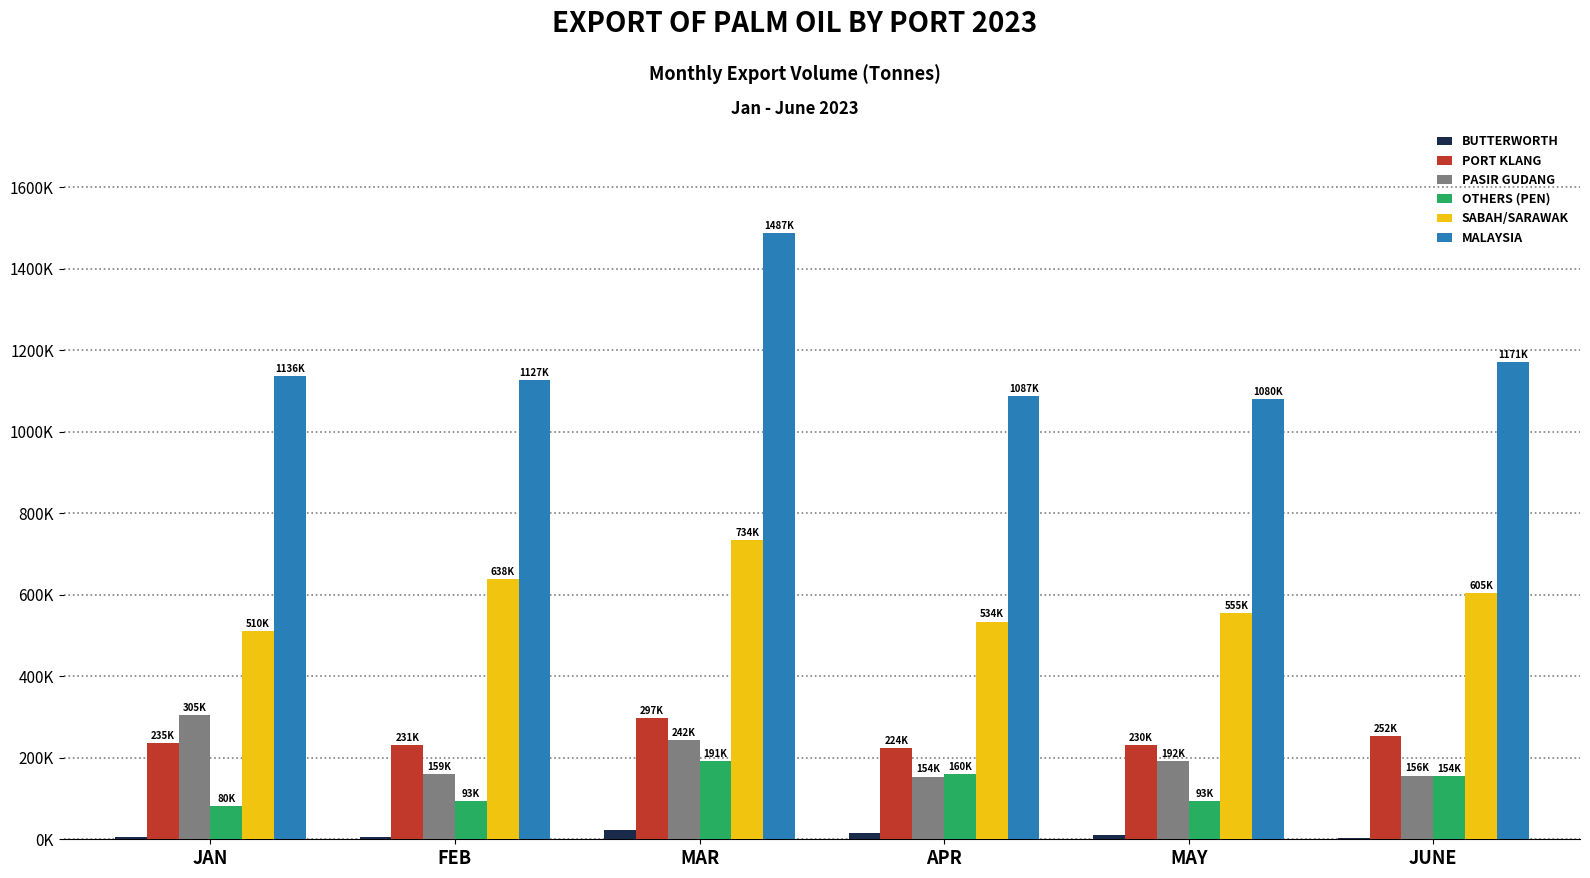

Reading right to left, list all the values displayed in this chart.

BUTTERWORTH: JUNE=3503	MAY=9665	APR=14811	MAR=22322	FEB=5057	JAN=4479
PORT KLANG: JUNE=252573	MAY=230309	APR=224260	MAR=297211	FEB=231409	JAN=235335
PASIR GUDANG: JUNE=156456	MAY=192367	APR=154082	MAR=242577	FEB=159109	JAN=305470
OTHERS (PEN): JUNE=154177	MAY=93343	APR=160082	MAR=191086	FEB=93790	JAN=80952
SABAH/SARAWAK: JUNE=605030	MAY=555010	APR=534470	MAR=734621	FEB=638604	JAN=510759
MALAYSIA: JUNE=1171739	MAY=1080694	APR=1087705	MAR=1487816	FEB=1127970	JAN=1136995